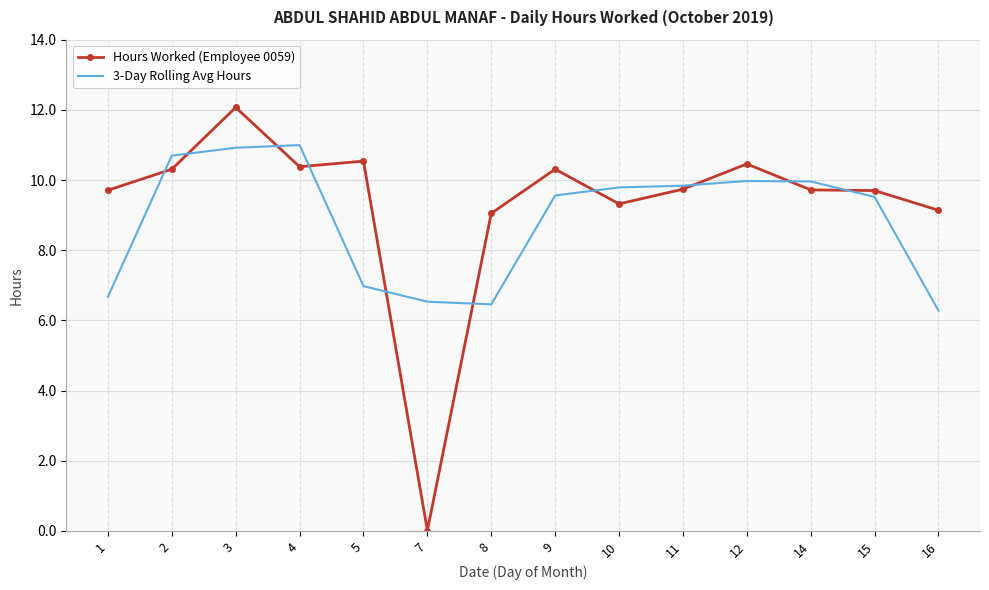

What is the highest value of the 3-Day Rolling Avg Hours series?

11.0